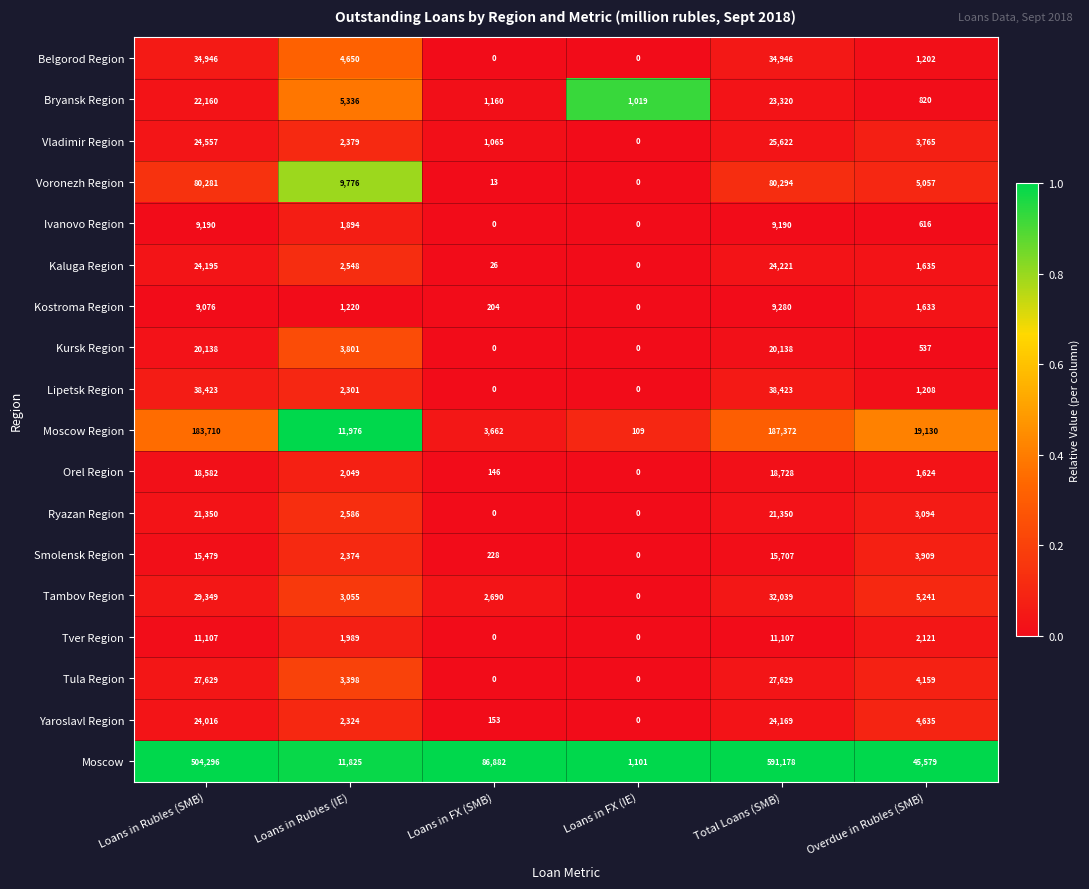

How many data points does each series have?

6